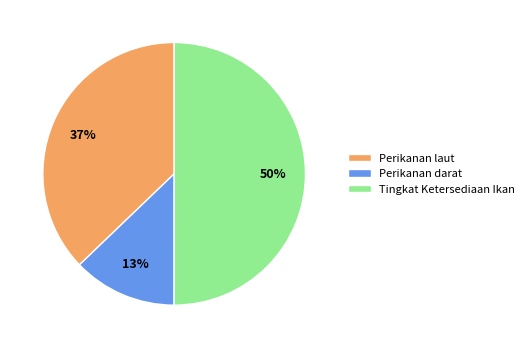

Rank the categories by value from highest to lowest.

Tingkat Ketersediaan Ikan, Perikanan laut, Perikanan darat